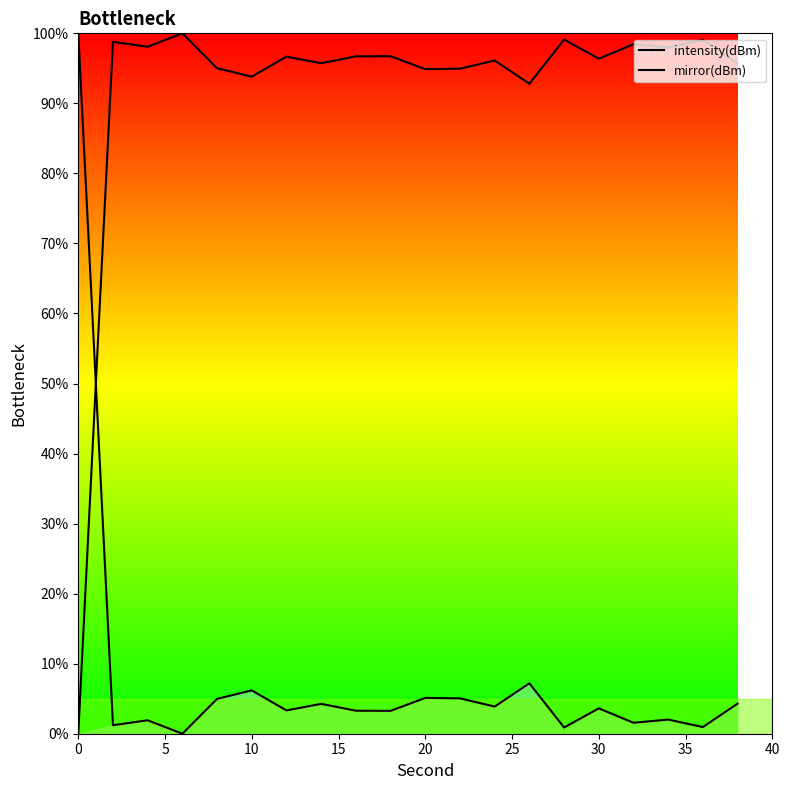

Which series has the largest total across all categories?

intensity(dBm)